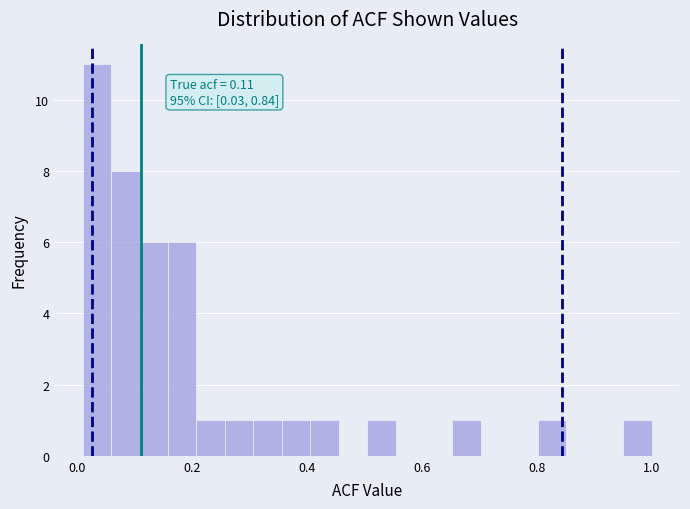

Around what value on the x-axis is the tallest bar? Give the approximate position of its centre, as read against the axis.

0.04